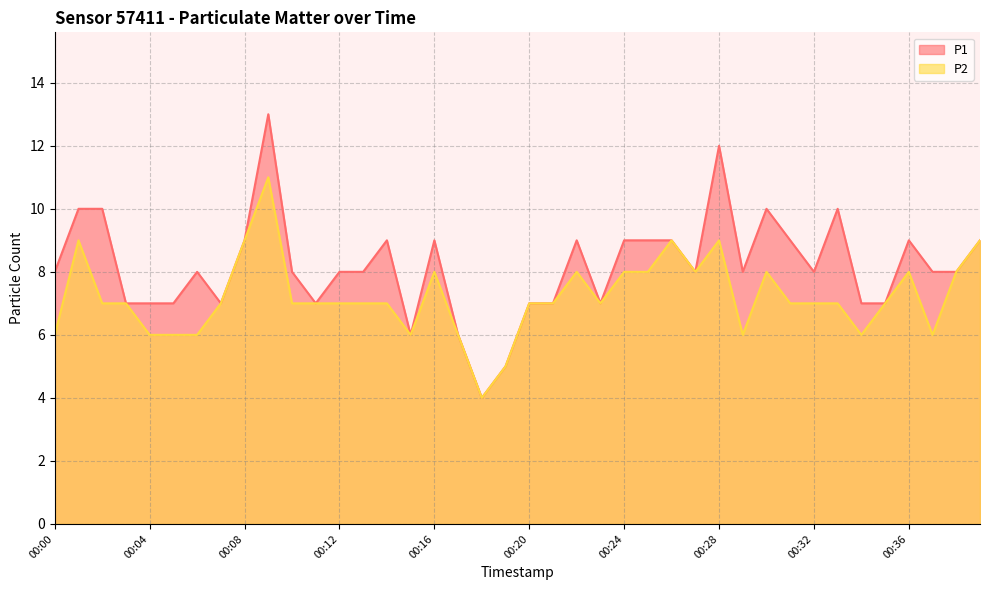

What is the difference between the second highest and second lowest values in the P2 series?

4